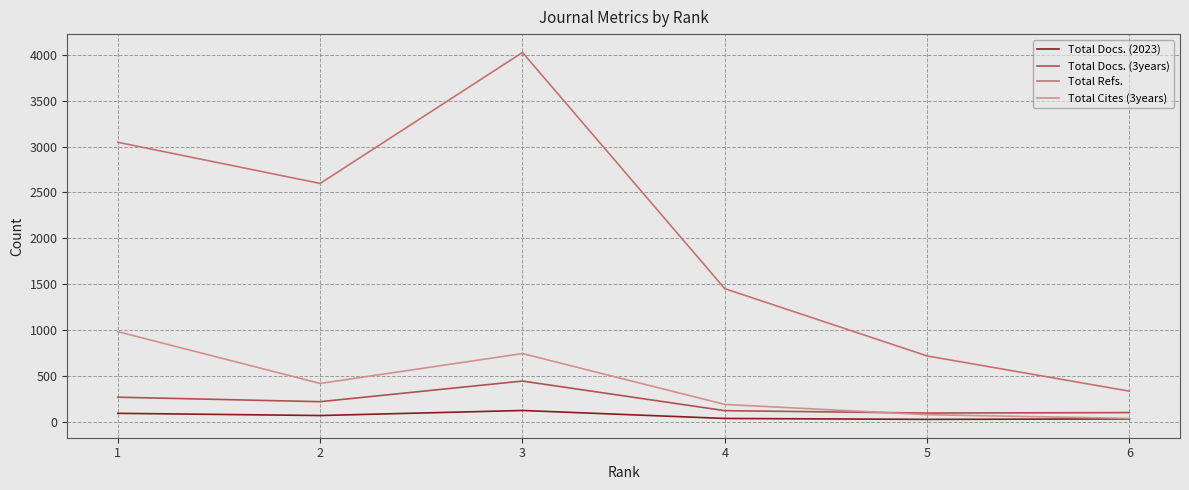

List the series in order of their peak value, highest first.

Total Refs., Total Cites (3years), Total Docs. (3years), Total Docs. (2023)